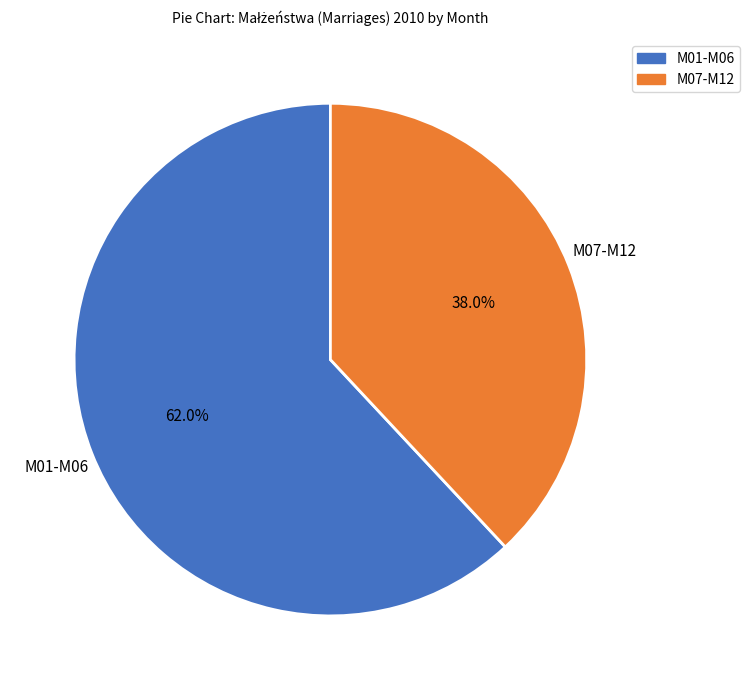

Is there any slice that represents more than half of the pie?

Yes